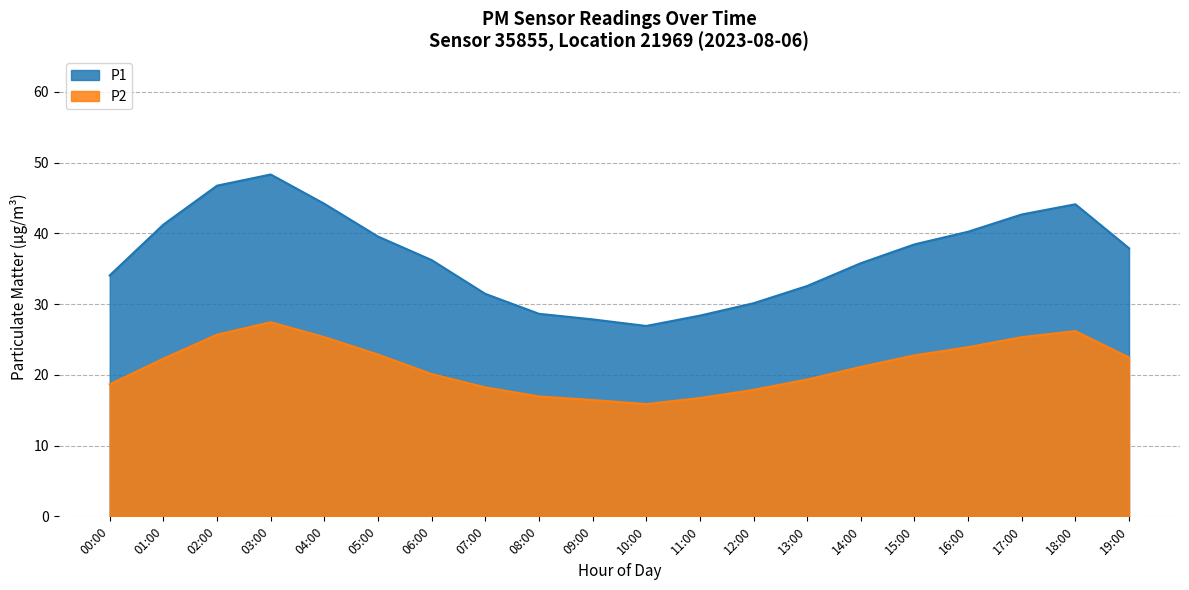

Reading right to left, transcribe all the data shown in this chart.

P1: 19:00=37.9	18:00=44.1	17:00=42.7	16:00=40.2	15:00=38.4	14:00=35.8	13:00=32.6	12:00=30.1	11:00=28.4	10:00=26.9	09:00=27.8	08:00=28.6	07:00=31.4	06:00=36.2	05:00=39.5	04:00=44.2	03:00=48.3	02:00=46.7	01:00=41.2	00:00=34.1
P2: 19:00=22.4	18:00=26.2	17:00=25.3	16:00=23.9	15:00=22.8	14:00=21.1	13:00=19.3	12:00=17.9	11:00=16.7	10:00=15.9	09:00=16.4	08:00=16.9	07:00=18.2	06:00=20.1	05:00=22.9	04:00=25.3	03:00=27.4	02:00=25.7	01:00=22.3	00:00=18.7